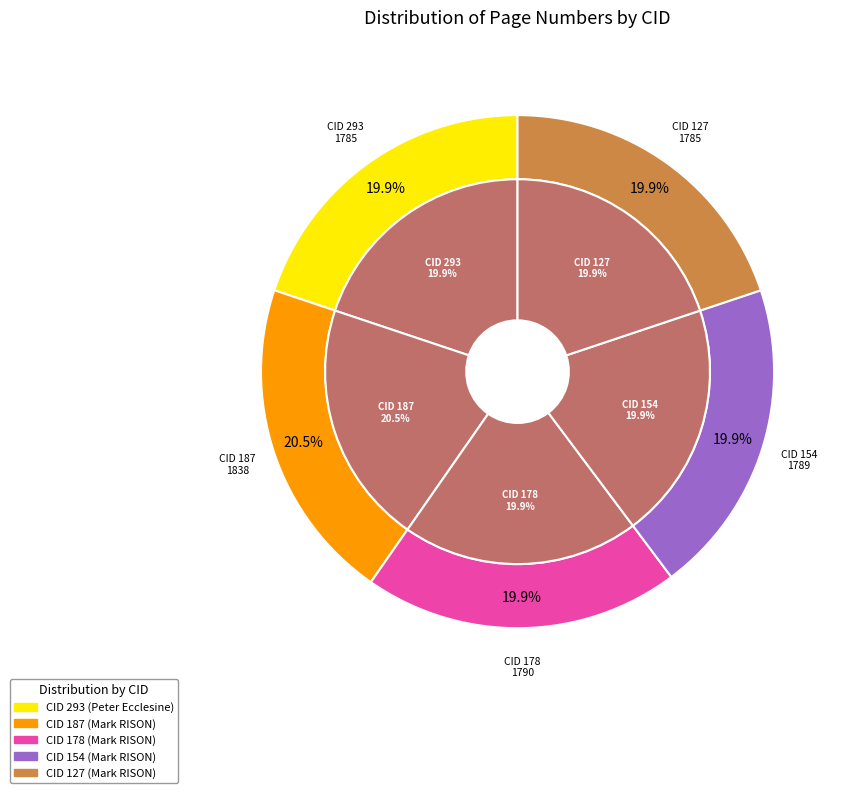

Does 293 represent more than half of the total?

No